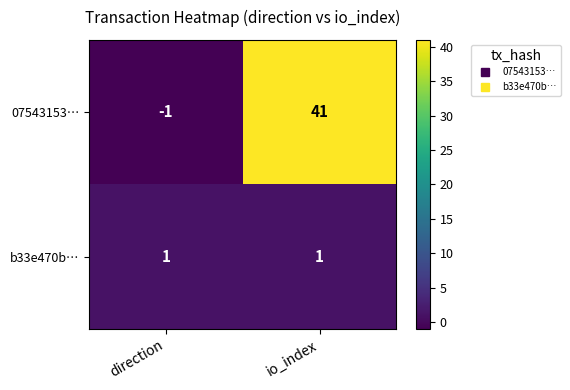

Reading right to left, extract all data points from this chart.

07543153…: io_index=41	direction=-1
b33e470b…: io_index=1	direction=1